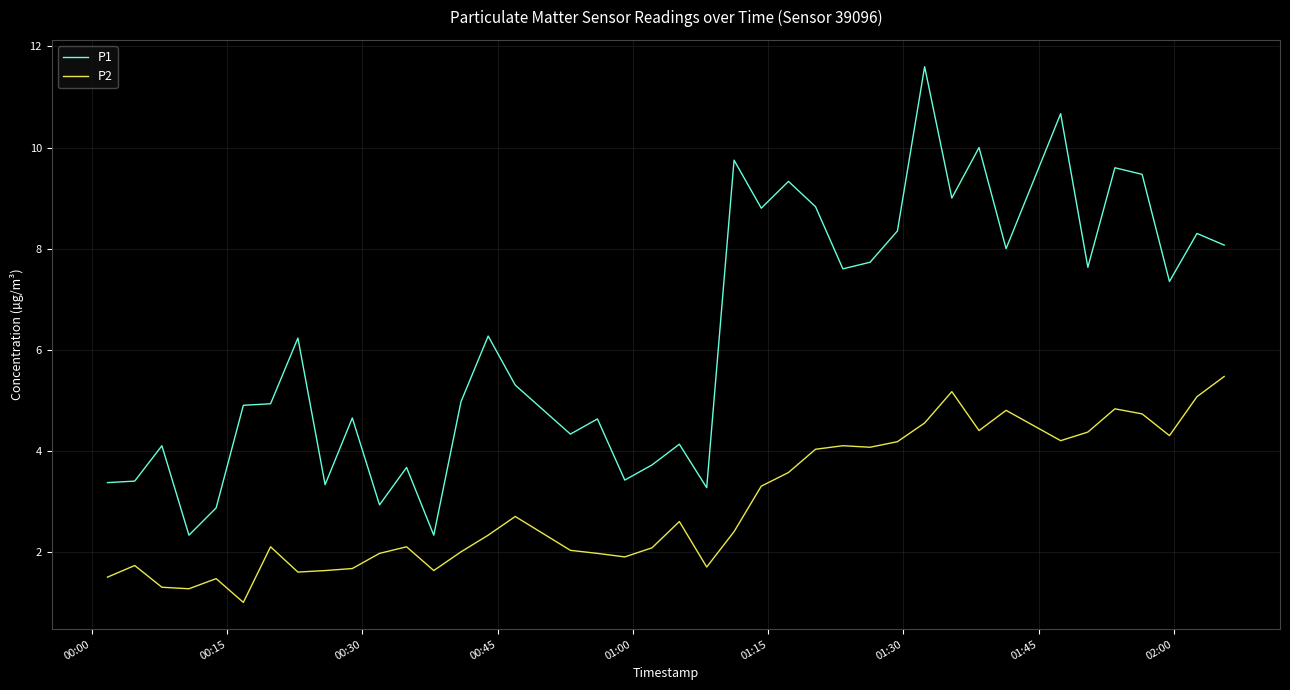

List the series in order of their overall mean, highest first.

P1, P2